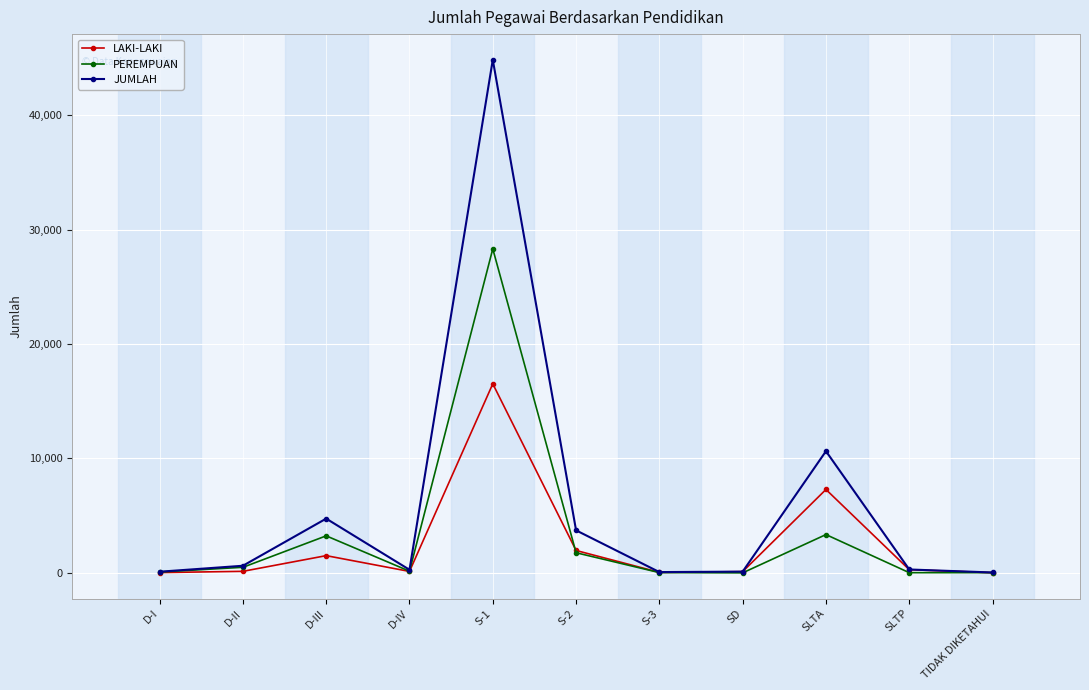

Which series has the largest total across all categories?

JUMLAH